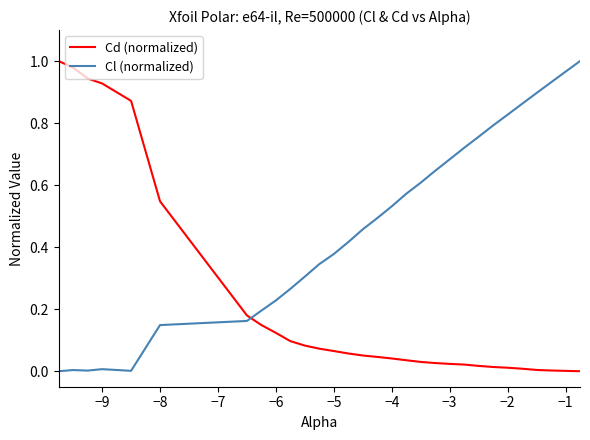

Rank the series by their average value, from highest to lowest.

Cl (normalized), Cd (normalized)